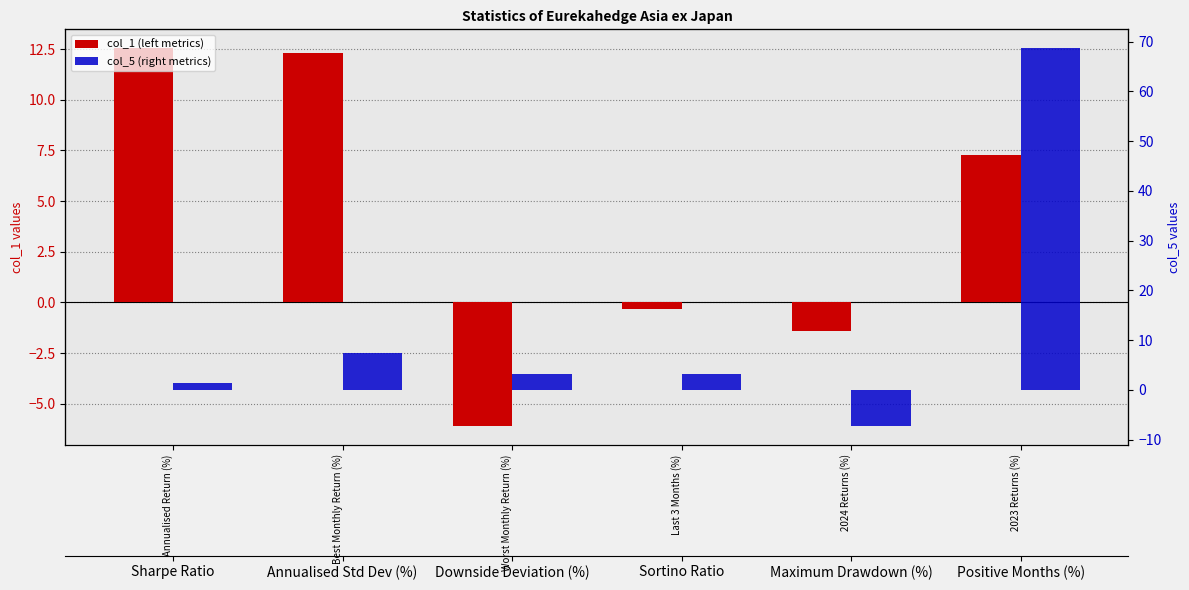

Is the value of col_5 (right metrics) at Best Monthly Return (%) greater than the value of col_1 (left metrics) at 2023 Returns (%)?

Yes